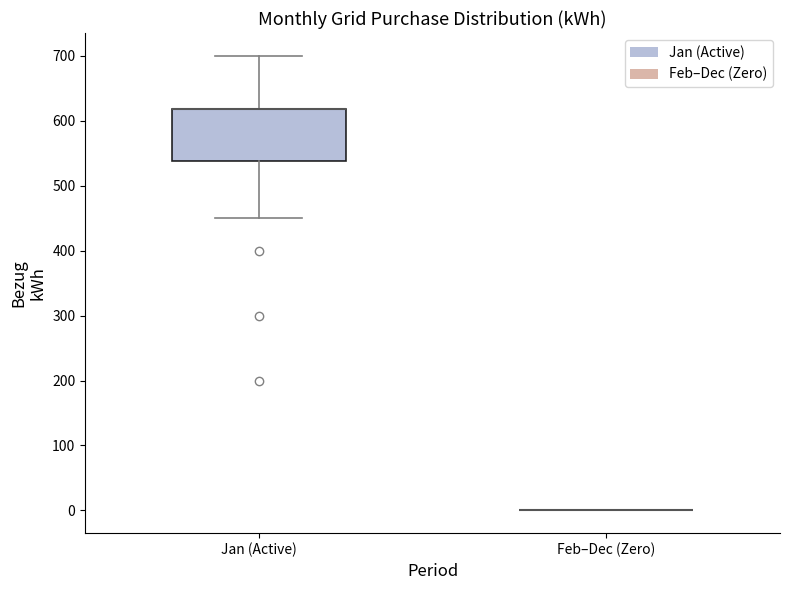

Comparing the boxes themselves (not the whiskers), which one is the tallest?

Jan (Active)